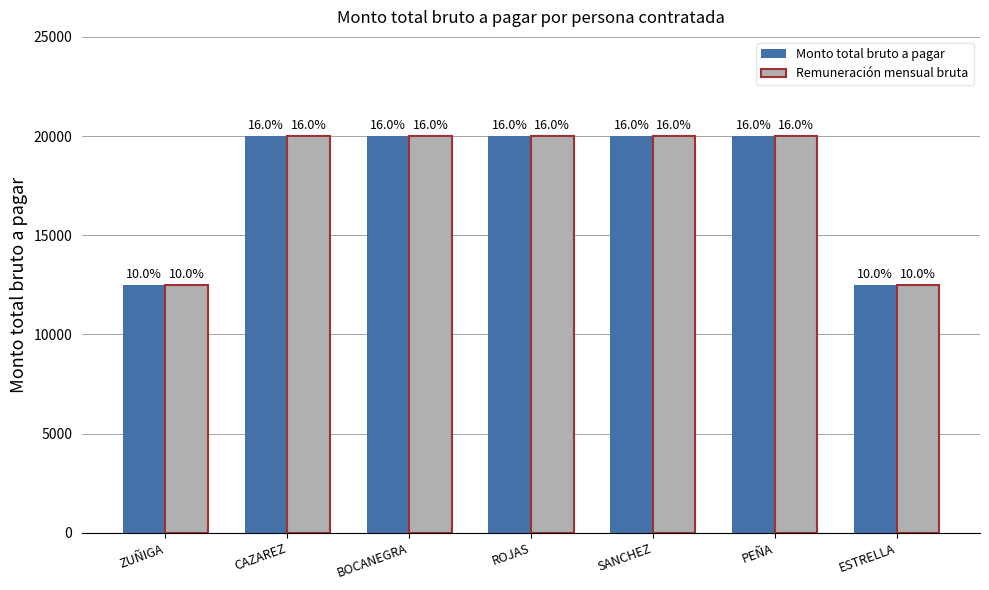

Are the bars horizontal?

No